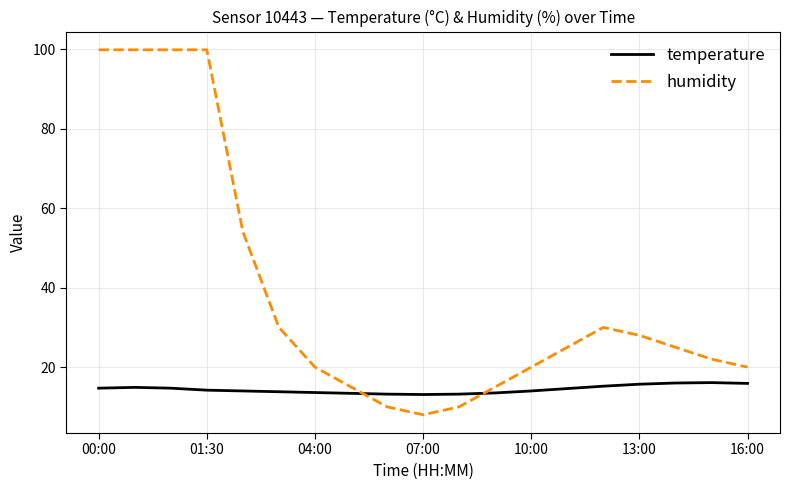

List the series in order of their peak value, highest first.

humidity, temperature